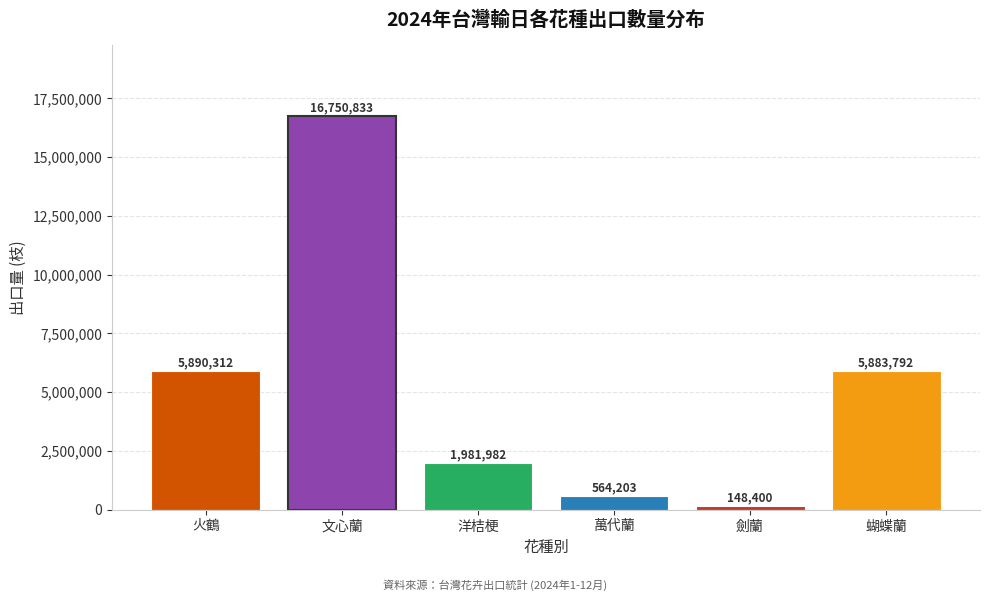

Reading right to left, transcribe all the data shown in this chart.

5883792	148400	564203	1981982	16750833	5890312